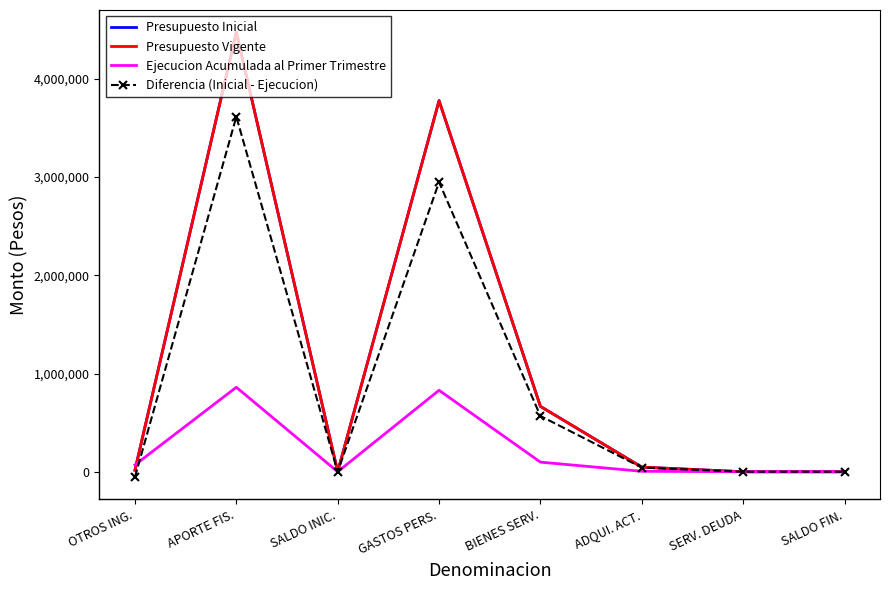

Which has a higher value, SALDO INIC. or GASTOS PERS.?

GASTOS PERS.